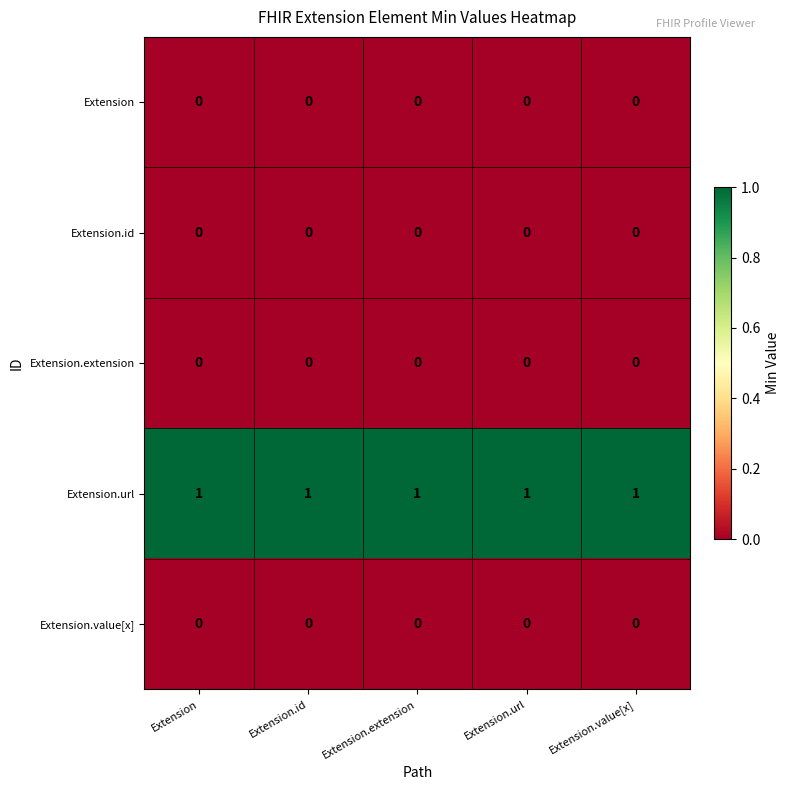

At how many categories does at least one series exceed 0?

5